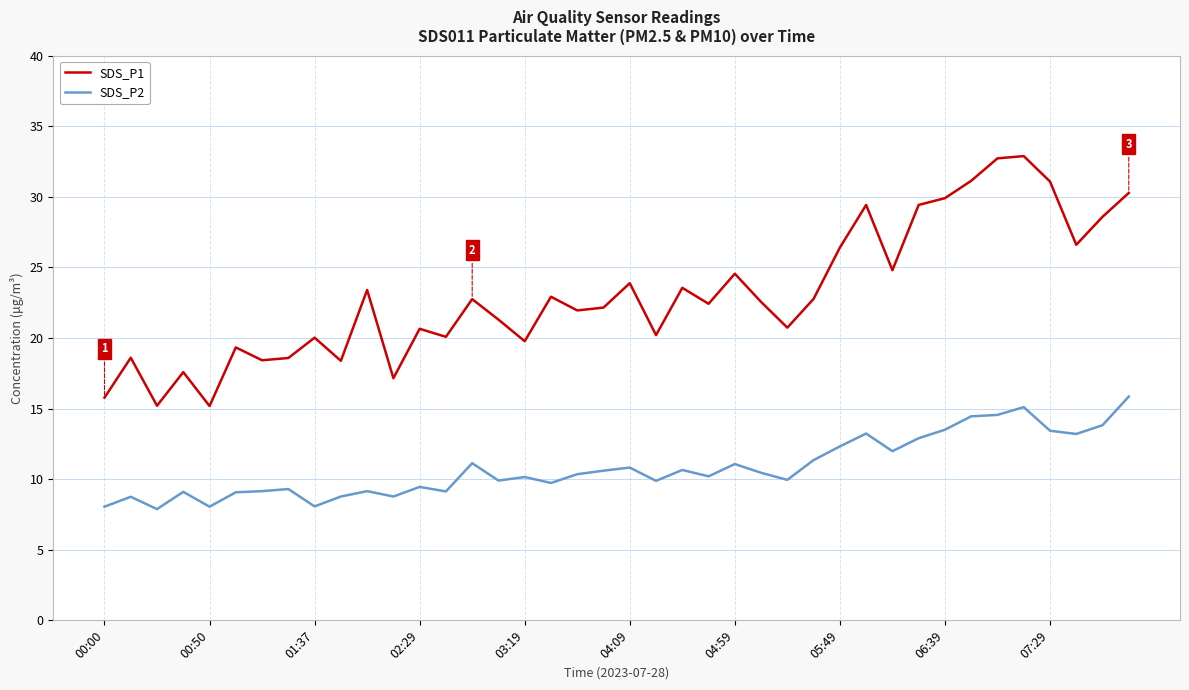

Which series has the largest range (max minus min)?

SDS_P1